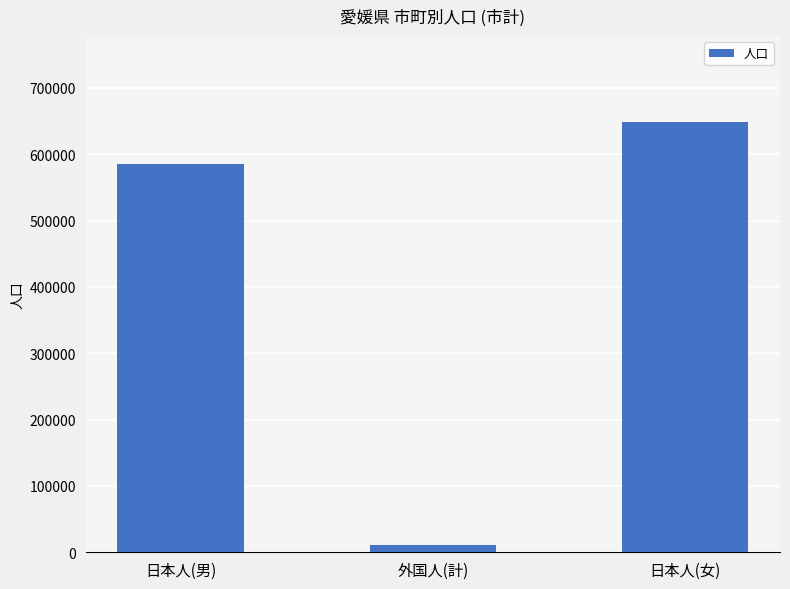

At which label is the value closest to 329999?

日本人(男)